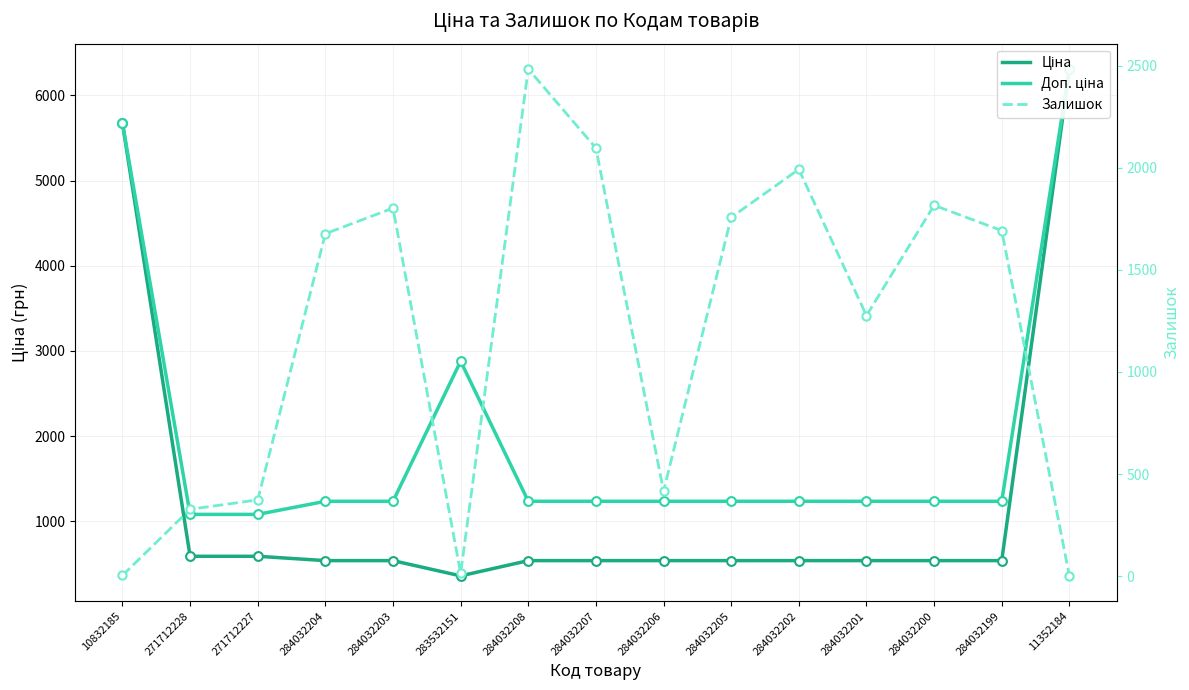

Which series has the largest Y range (max minus min)?

Ціна